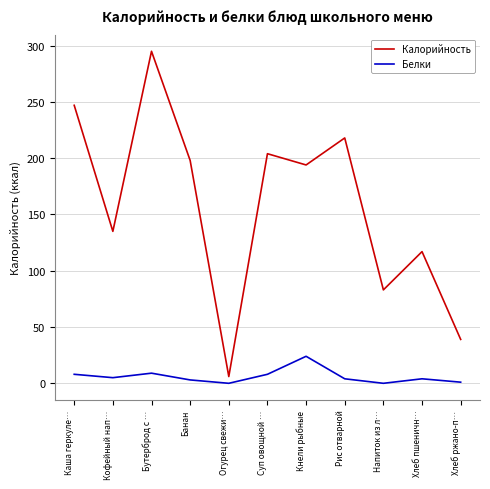

What are all the series names shown in the legend?

Калорийность, Белки